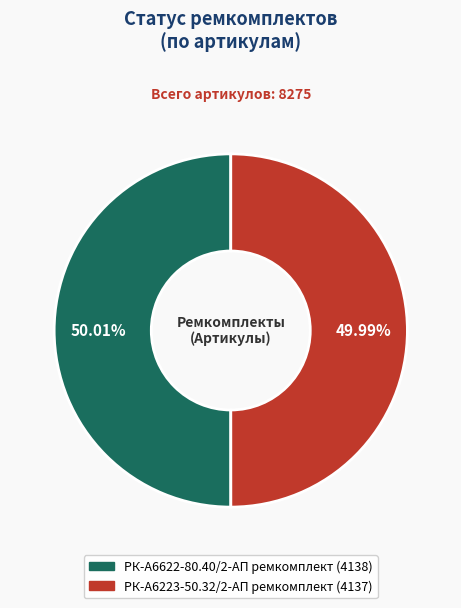

To the nearest percent, what percentage of the pie is РК-А6223-50.32/2-АП ремкомплект?

50%